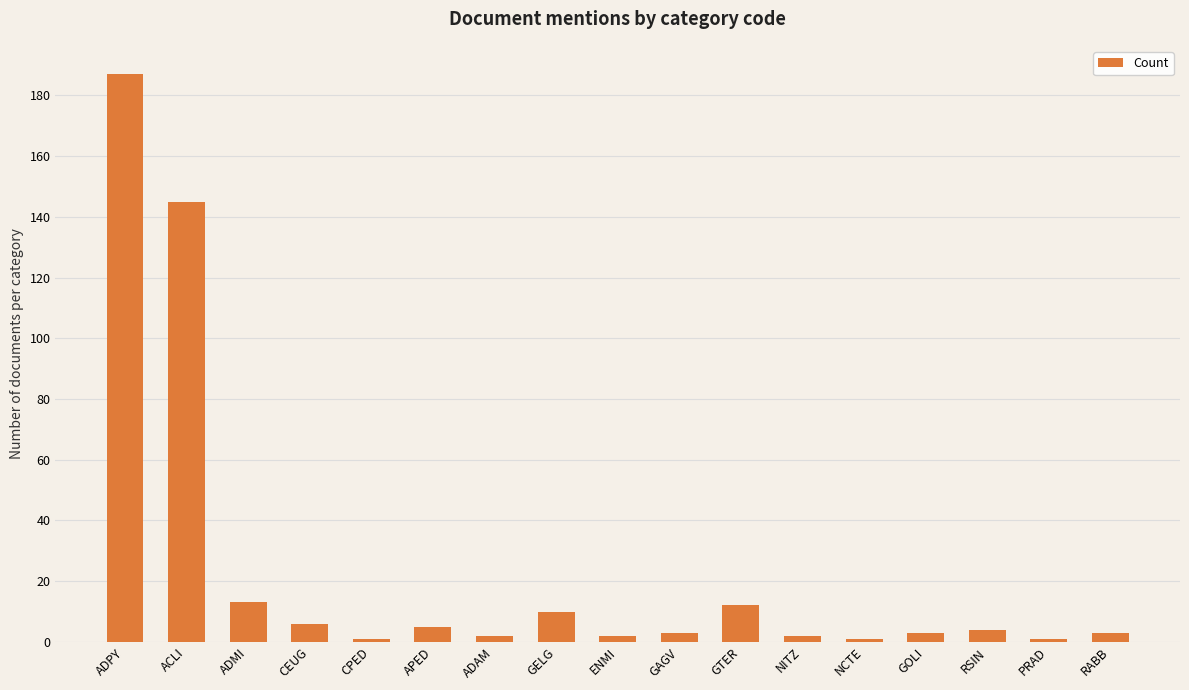

What is the value of the 12th bar from the left?

2